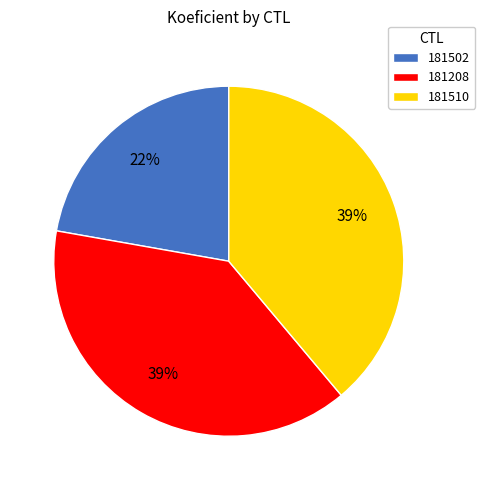

Does any single category account for the majority?

No